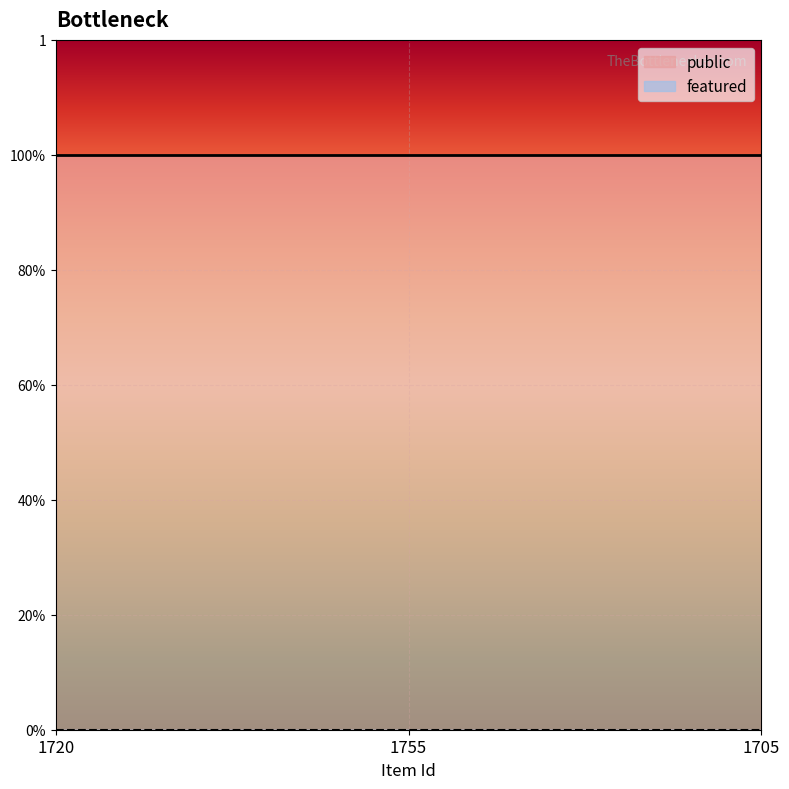

Which category has the lowest value across all series?

1720